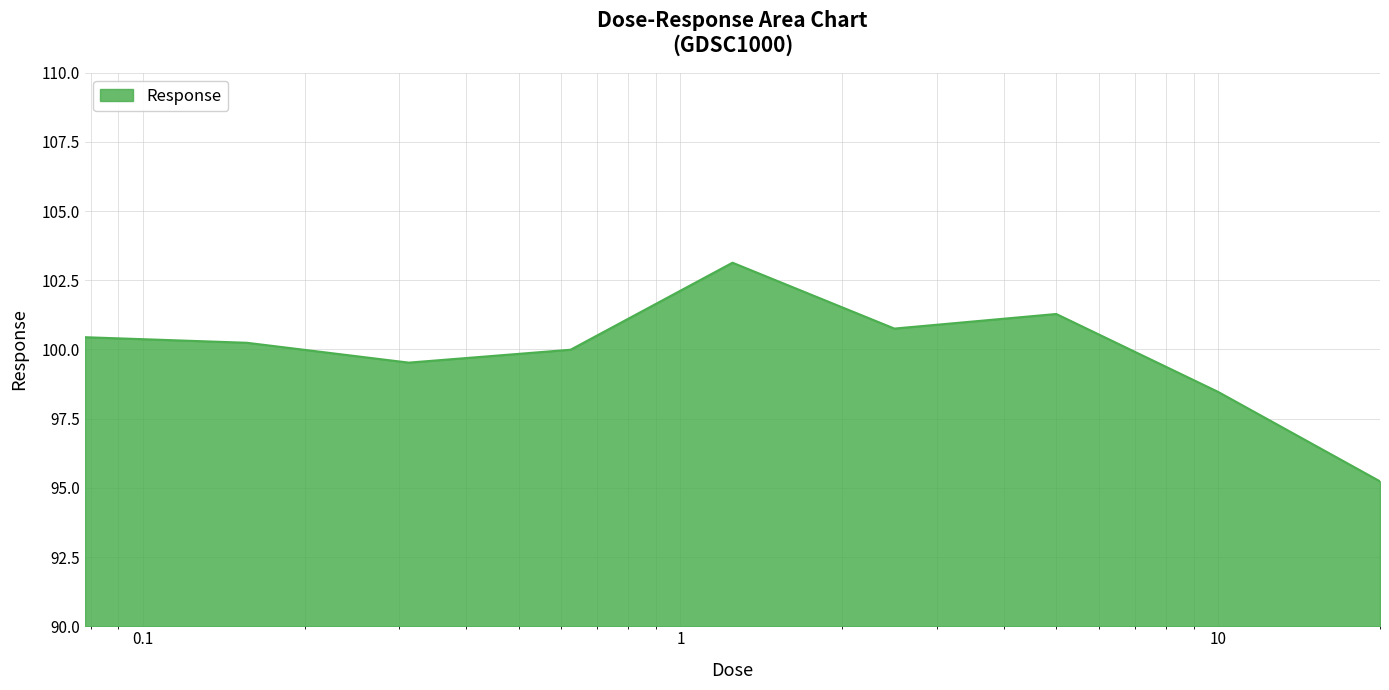

How many interior local valleys (lower than both neighbors) does the data have?

2